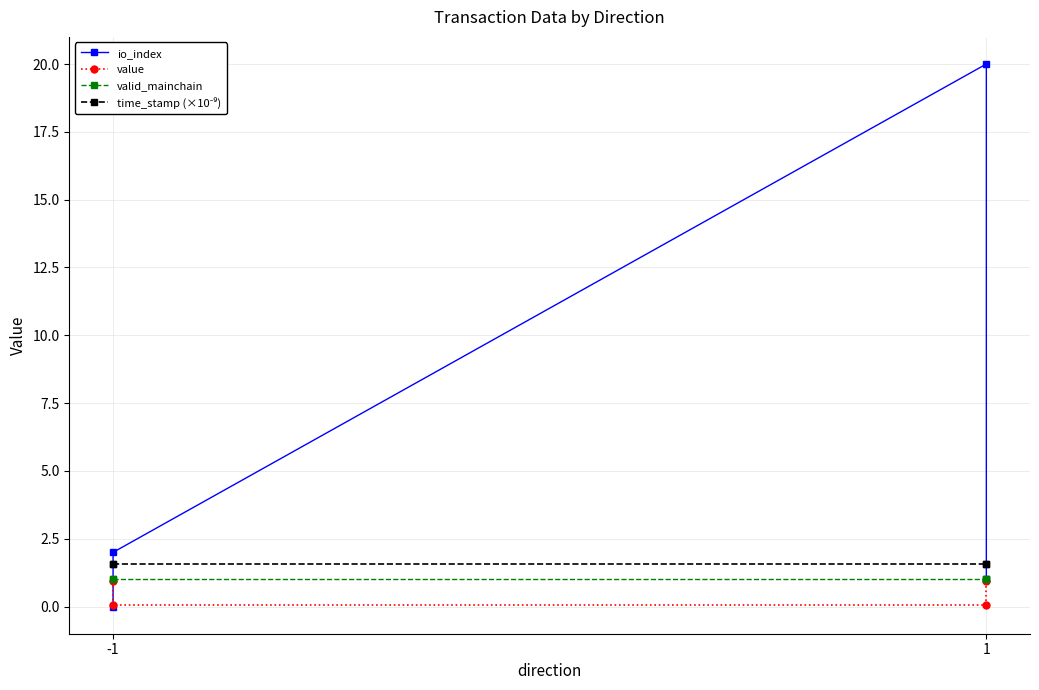

Rank the series at 1 from lowest to highest value.

value, valid_mainchain, time_stamp (×10⁻⁹), io_index